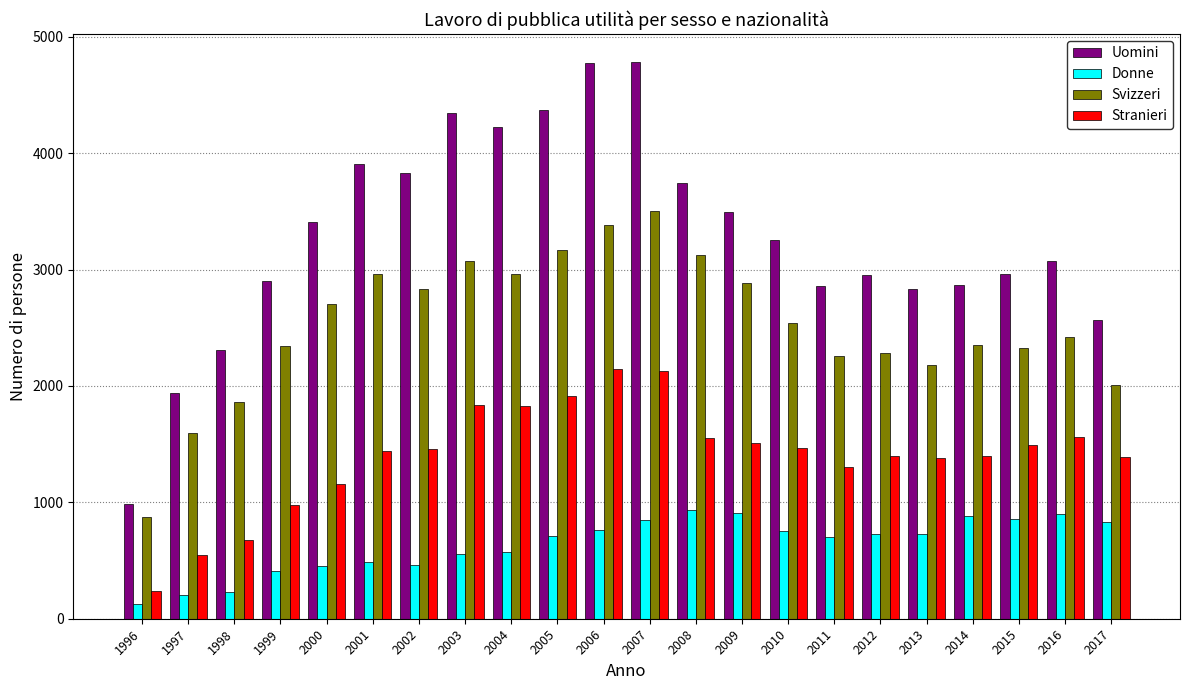

What is the value of the Uomini bar at the 3rd from the left?

2312